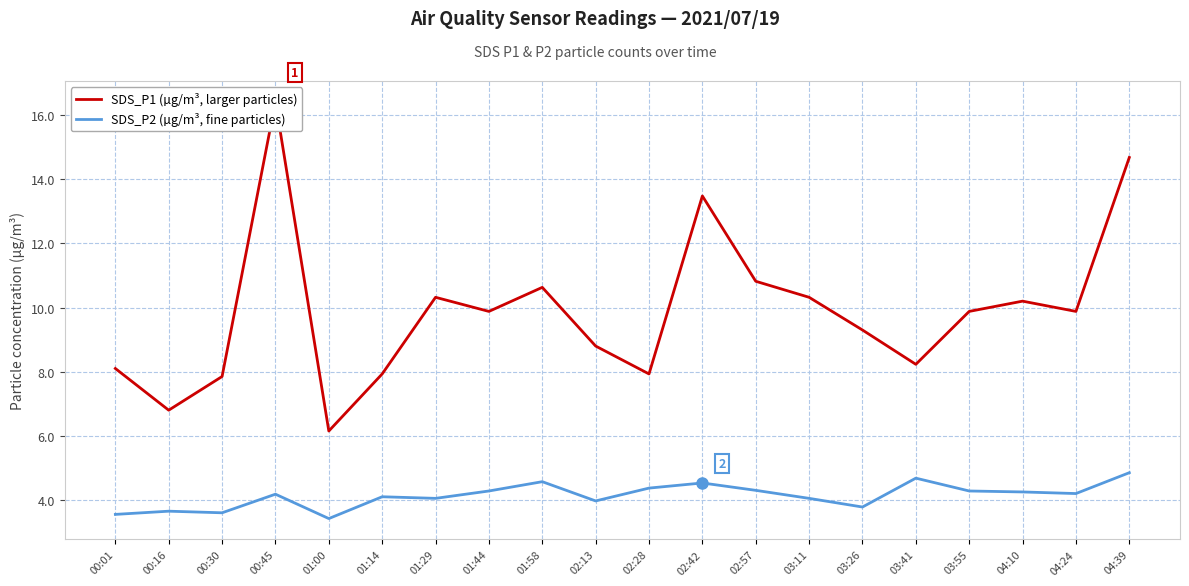

Count the number of categories in the chart.

20